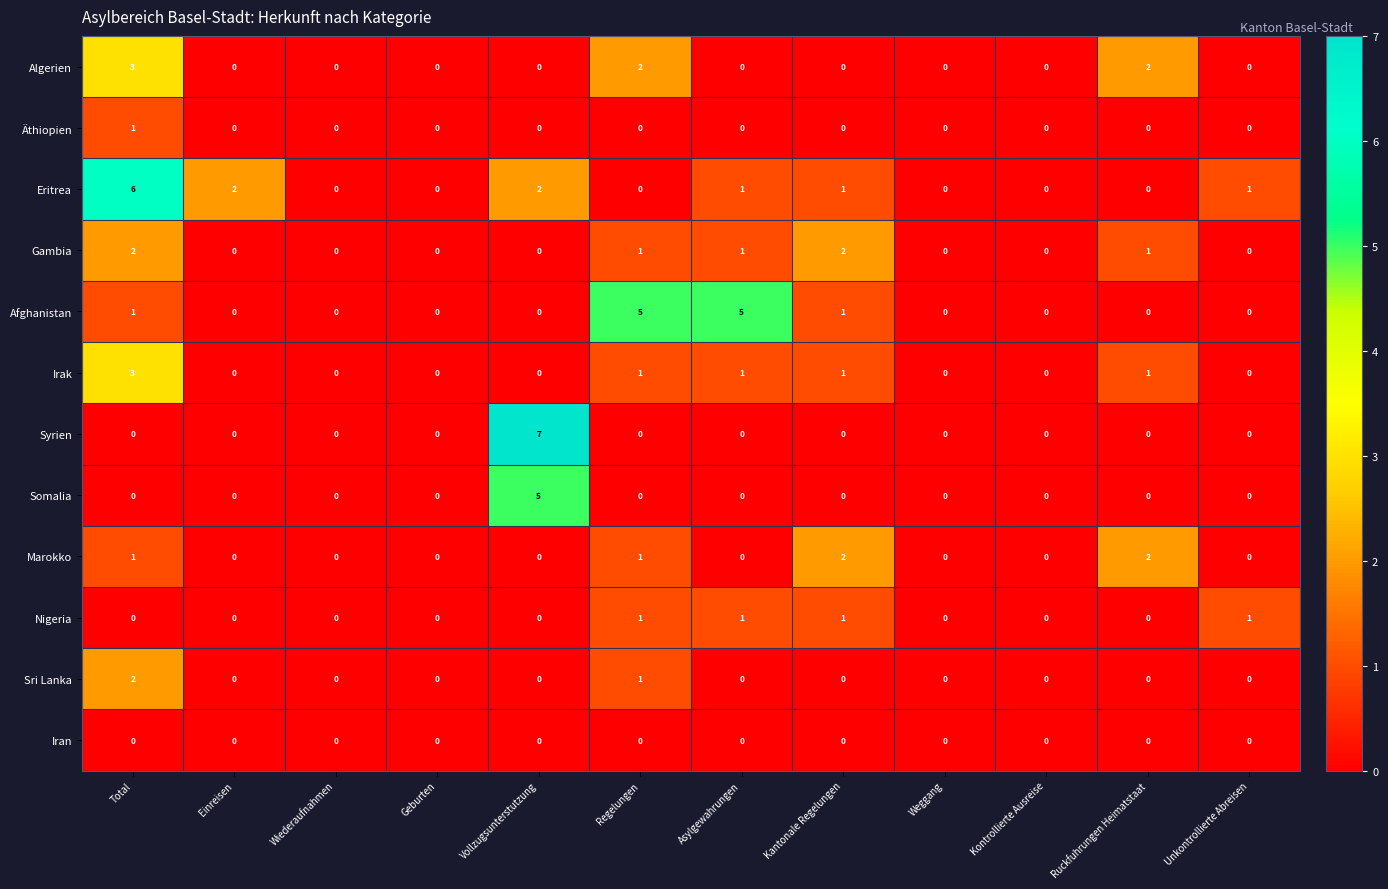

Between Total and Kantonale Regelungen, which series saw the biggest shift?

Eritrea